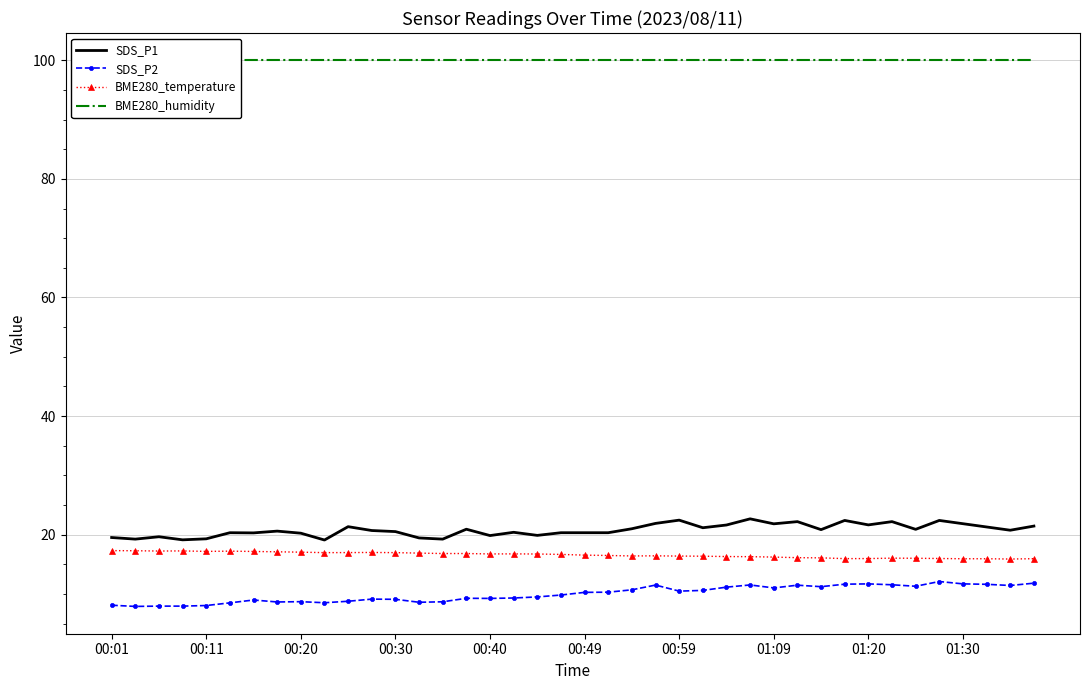

What is the total value across all series at 15?

147.0